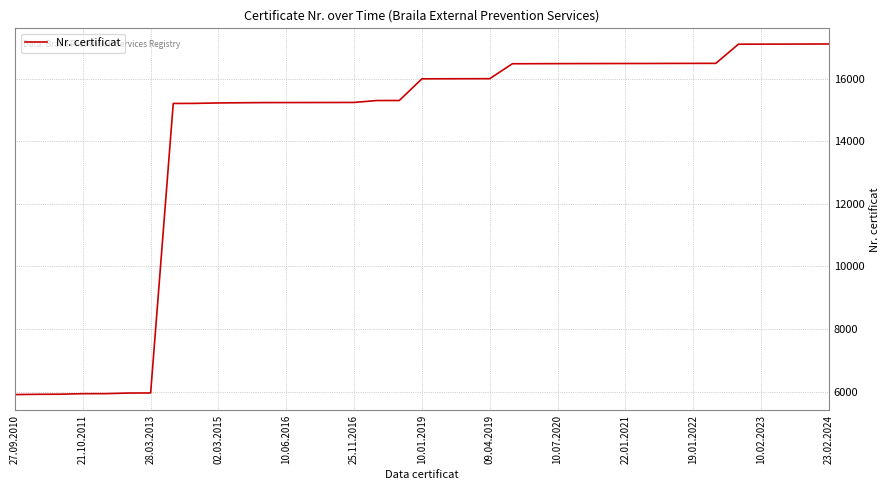

What is the greatest value displayed?

17108